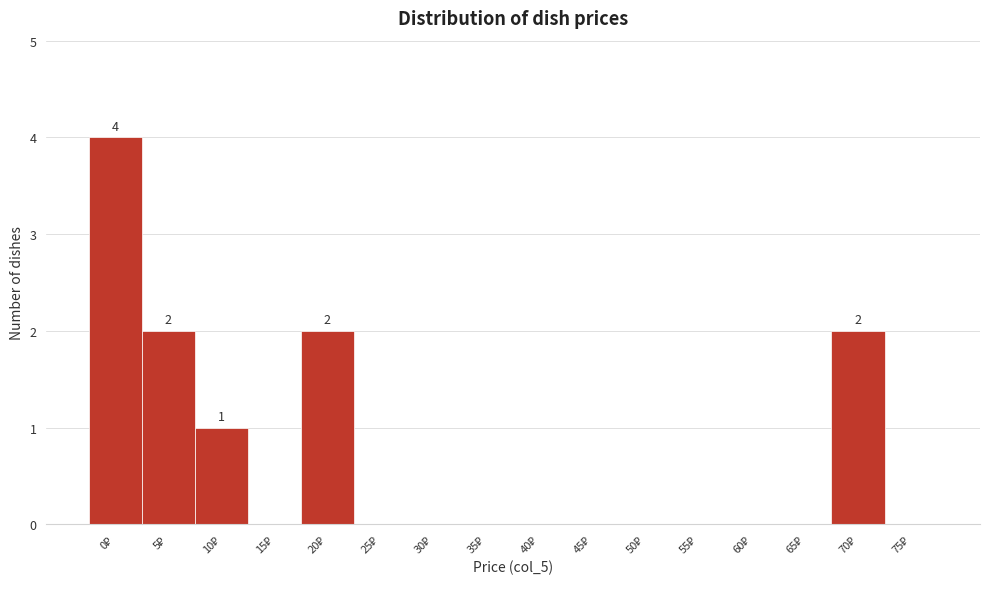

What is the sum of all values?

11